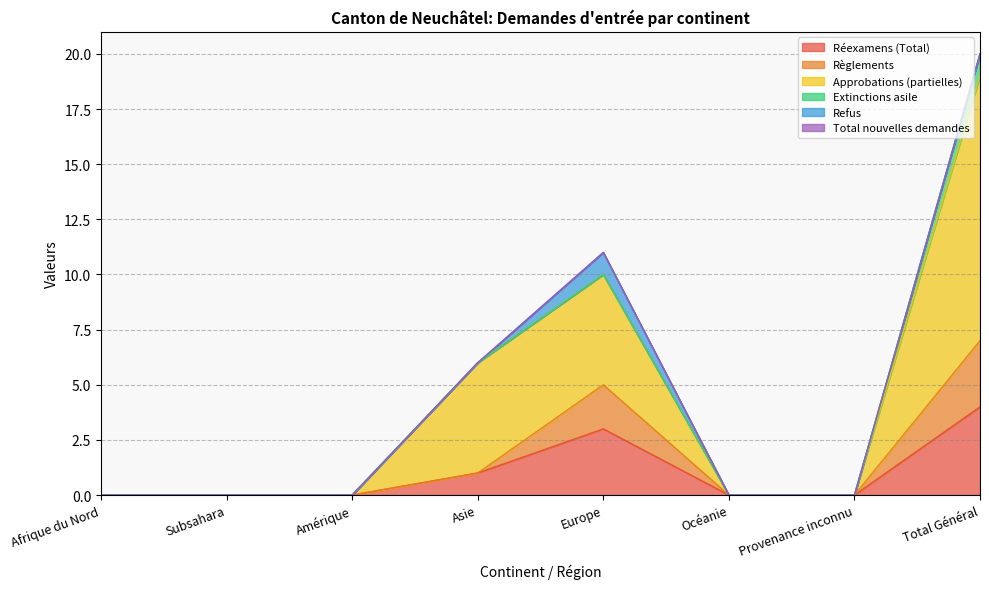

What is the greatest value displayed?

20